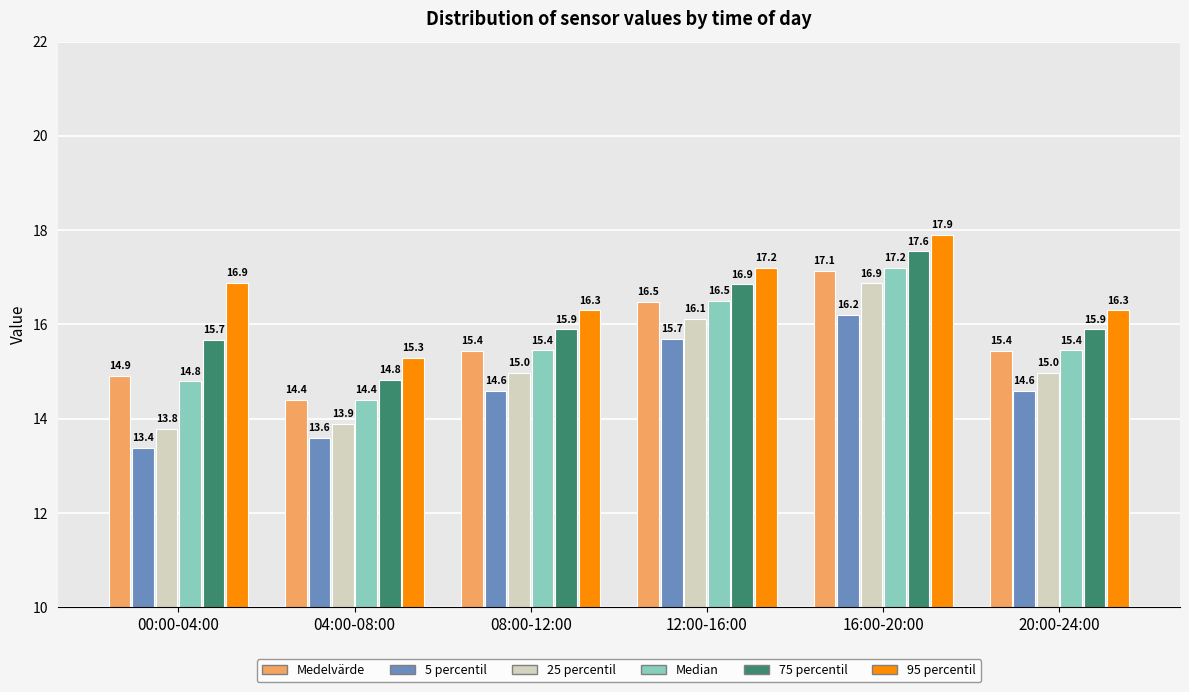

What is the sum of all 95 percentil values?

99.9